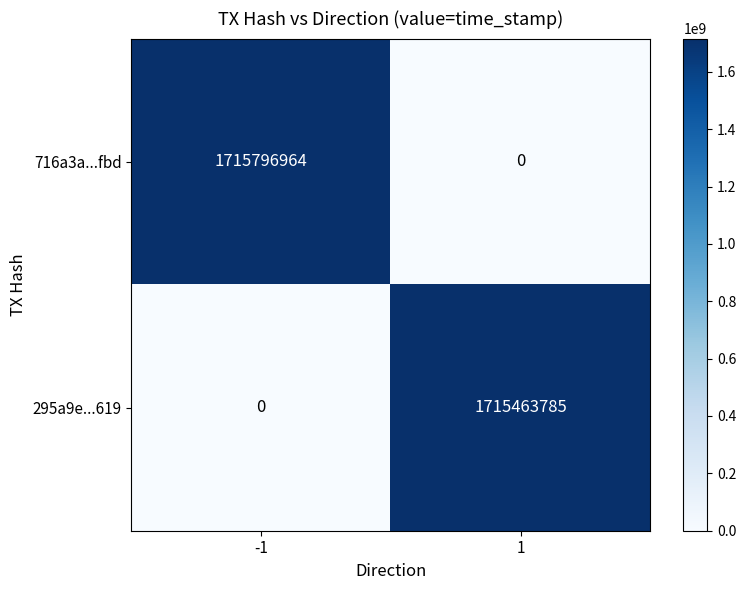

How many data points does each series have?

2